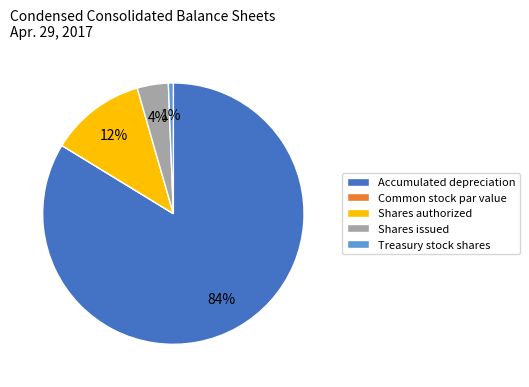

To the nearest percent, what is the average slice percentage?

20%